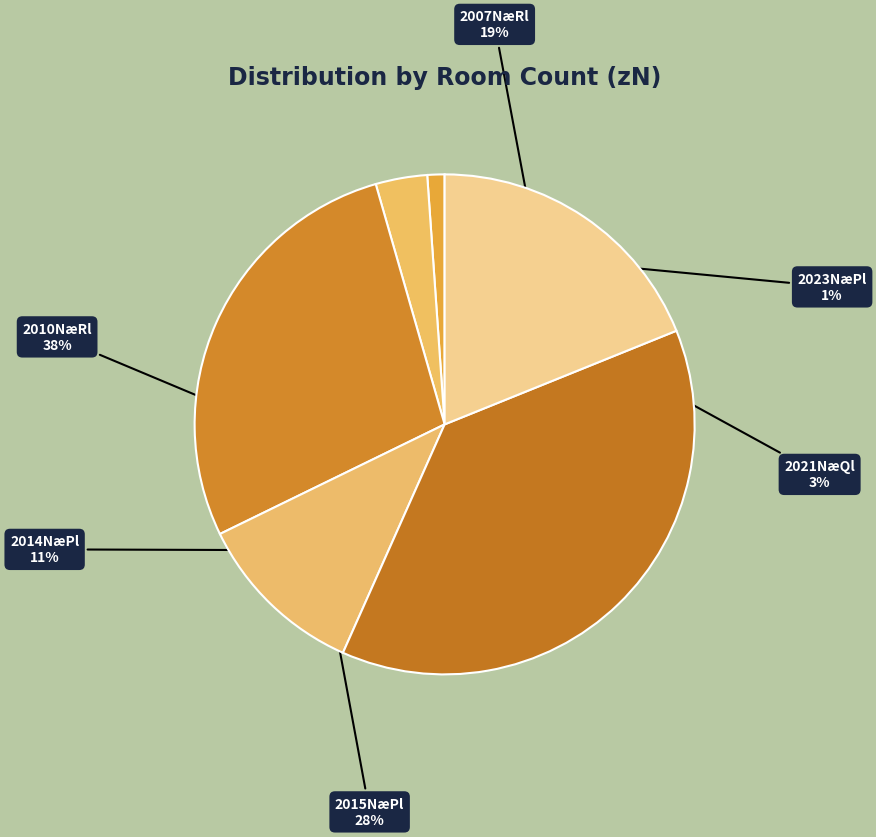

To the nearest percent, what is the combined percentage of 2015NæPl and 2010NæRl?

66%